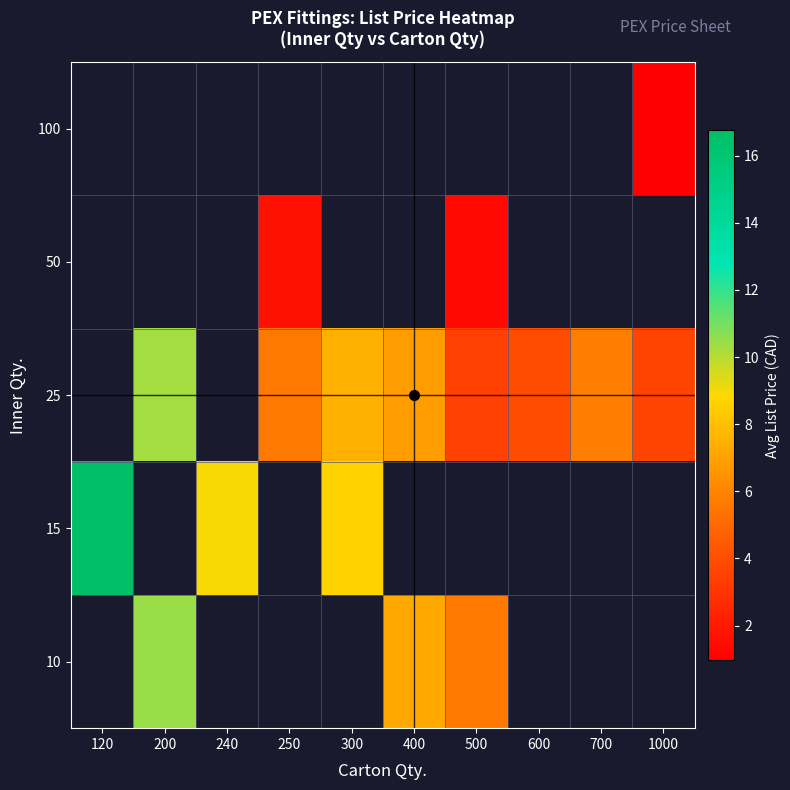

How many data points in 25 are above 10?

1